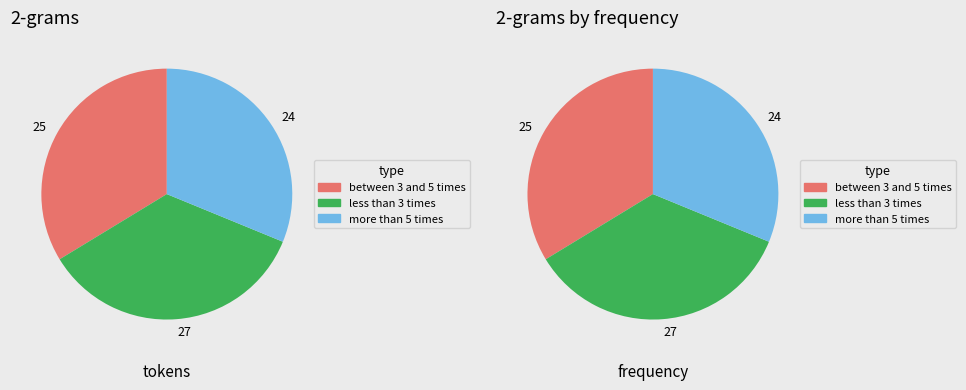

Which slice is the smallest?

24